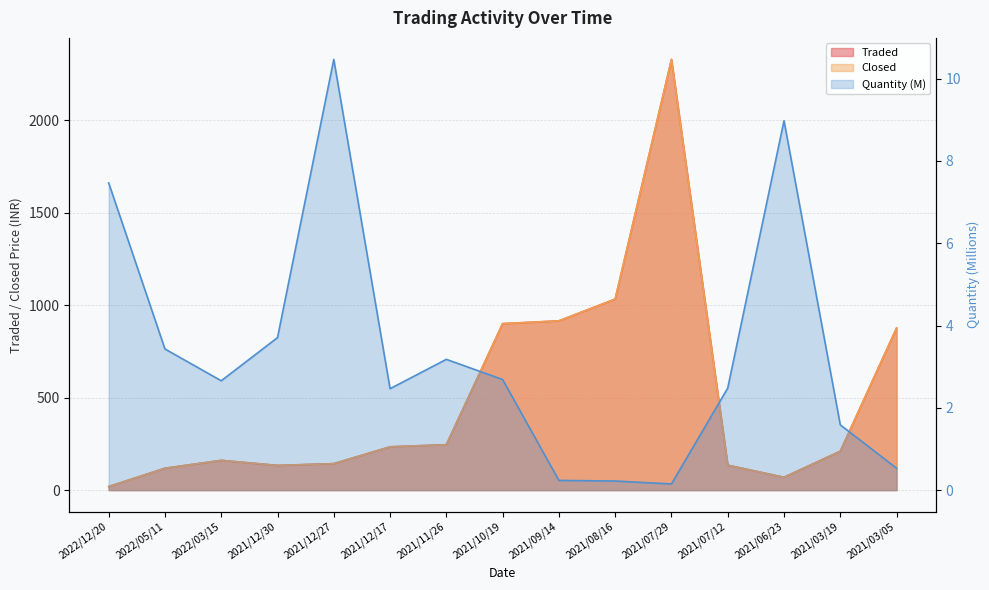

What is the sum of all Traded values?

7523.1